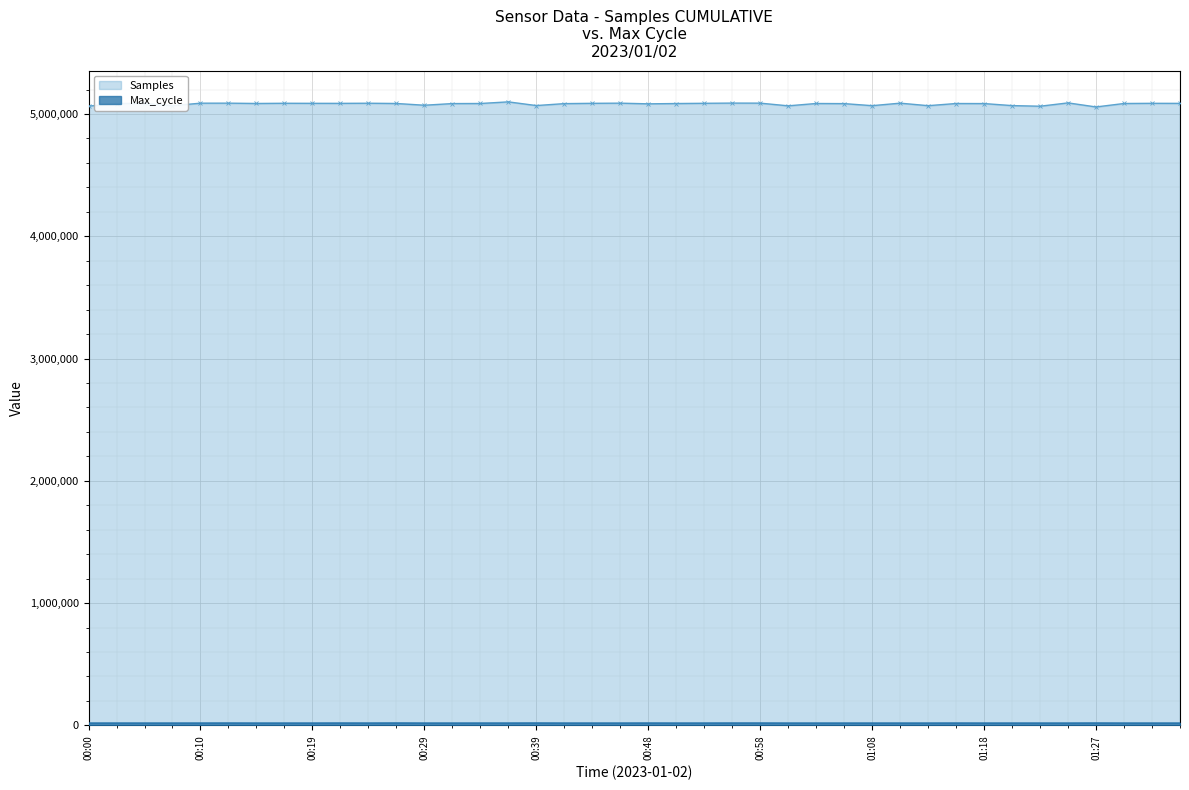

How many data points in Samples are less than 5086035?

20